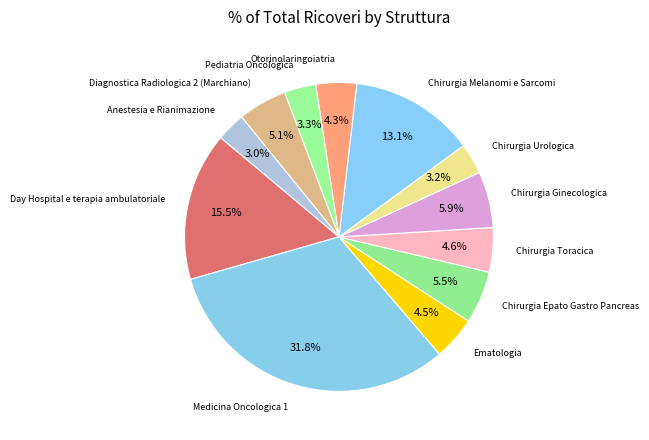

How many slices are in this pie chart?

12